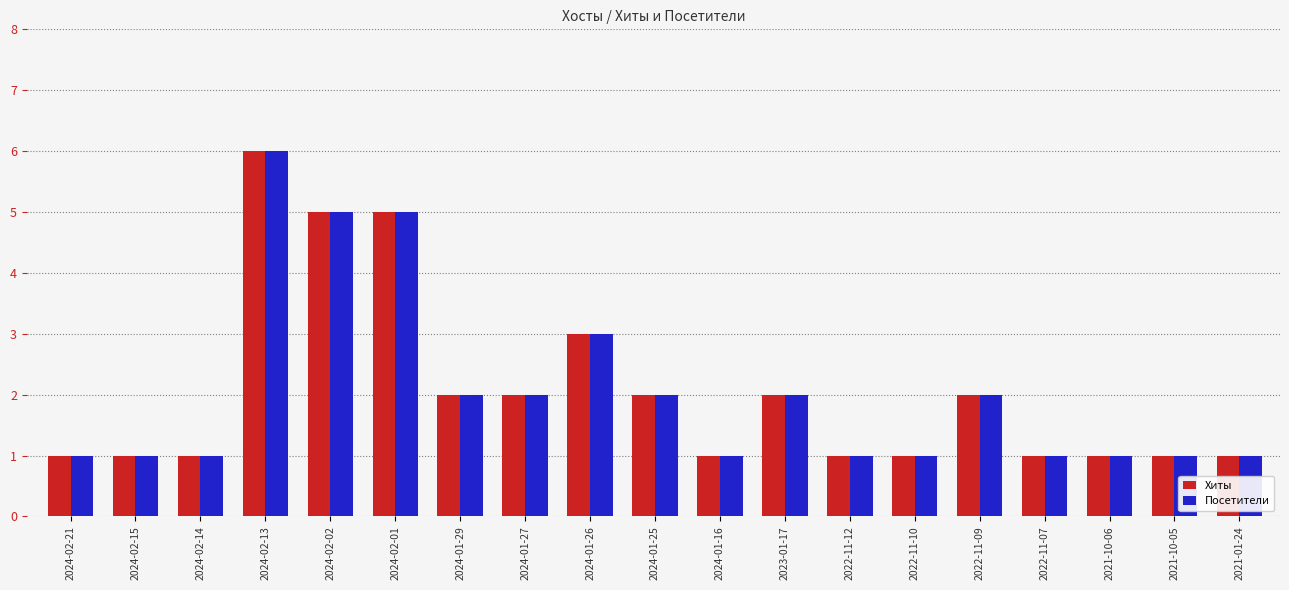

How many groups of bars are there?

19